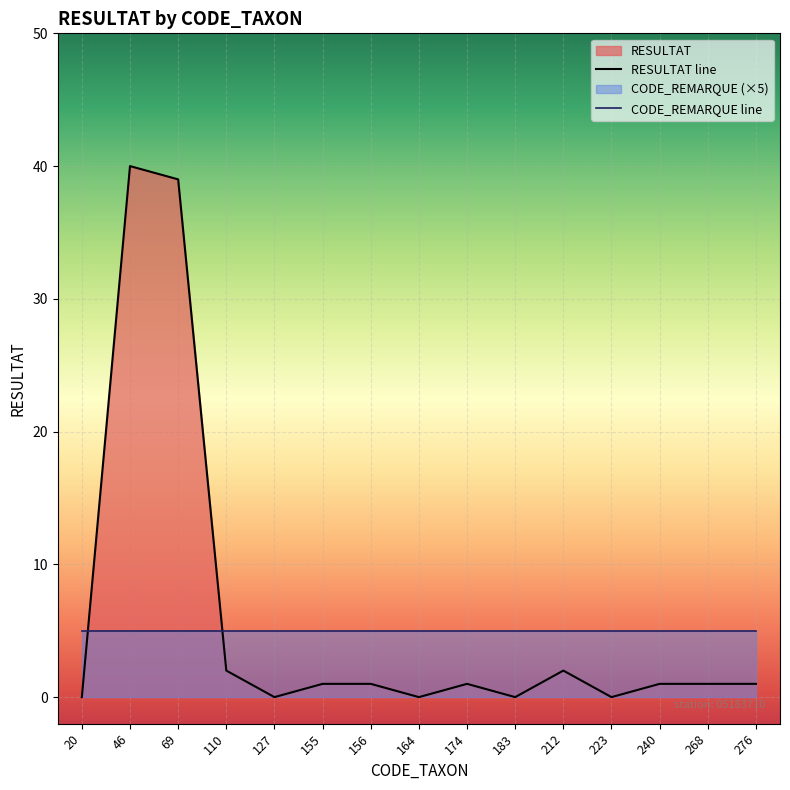

Which series has the largest total across all categories?

RESULTAT line